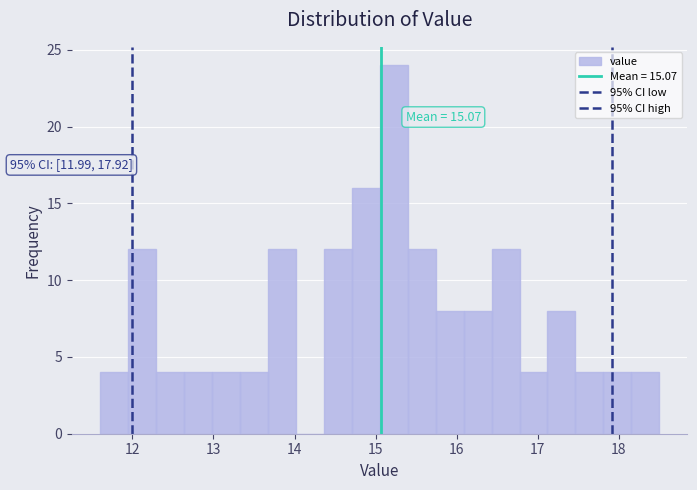

Read against the x-axis, roughly where is the centre of the tallest bar?

15.2